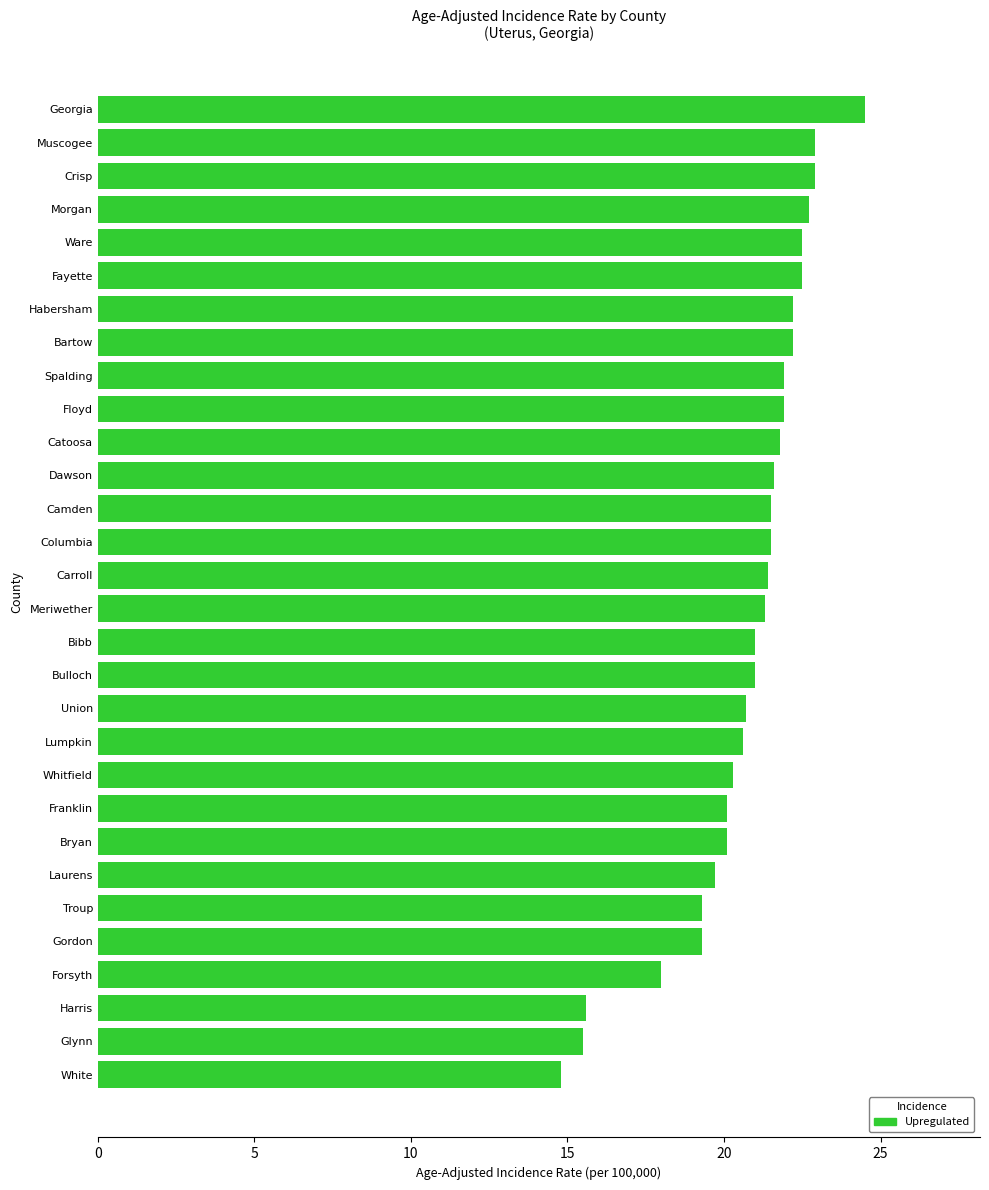

The chart shows a value of 21.3 at Meriwether. True or false?

True